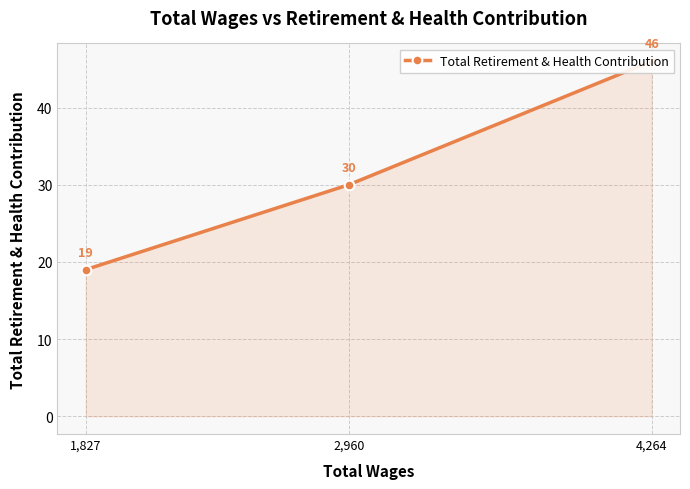

How many lines are shown in the chart?

1